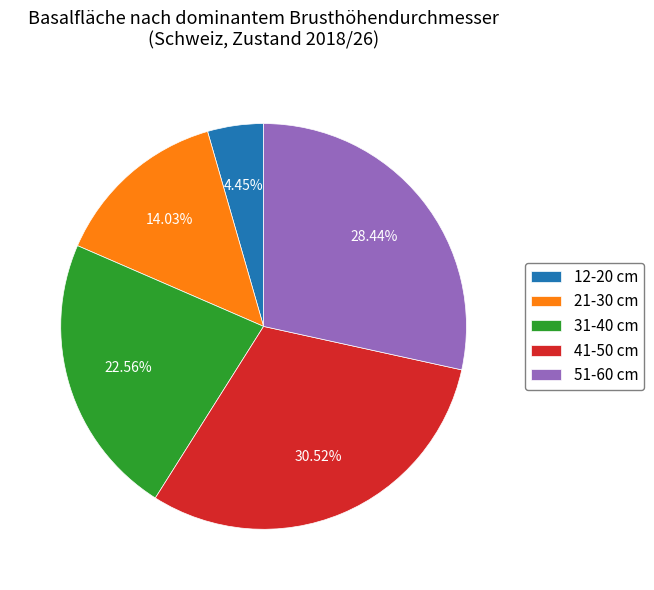

Is the sum of 41-50 cm and 51-60 cm greater than half?

Yes